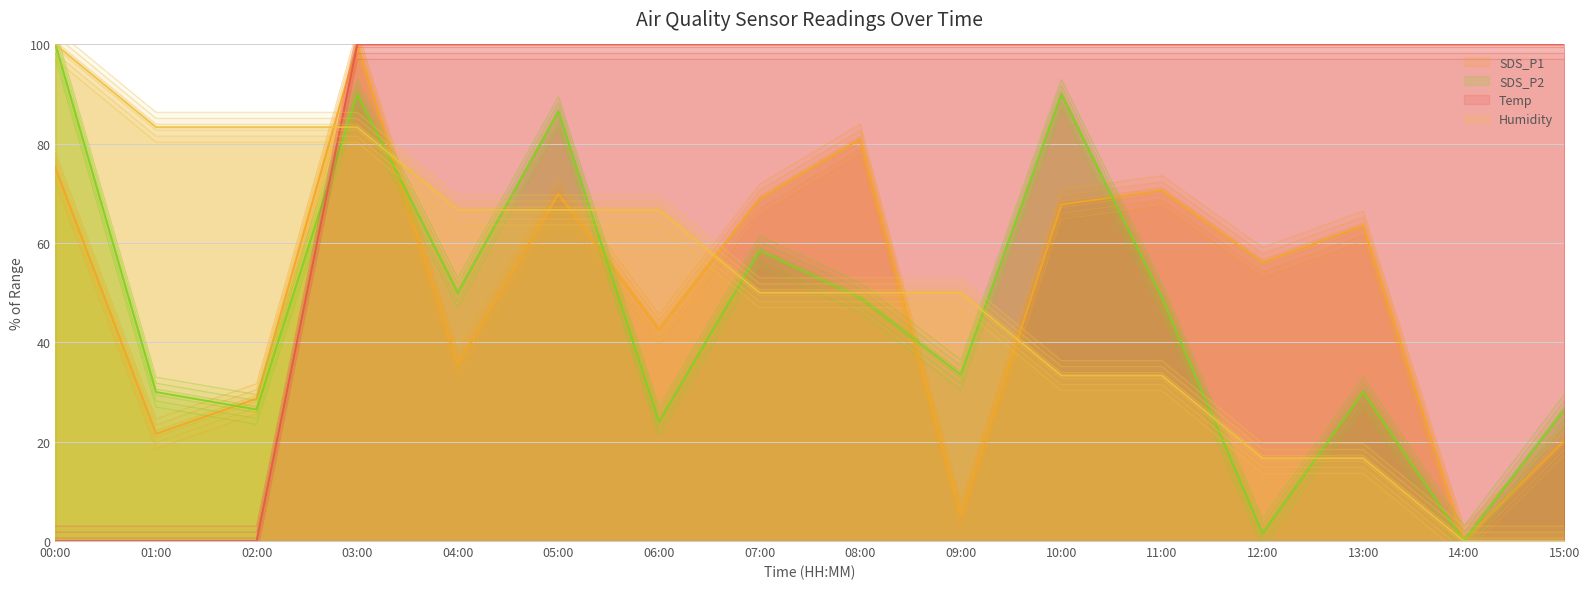

True or false: Temp and SDS_P2 cross at least once.

True